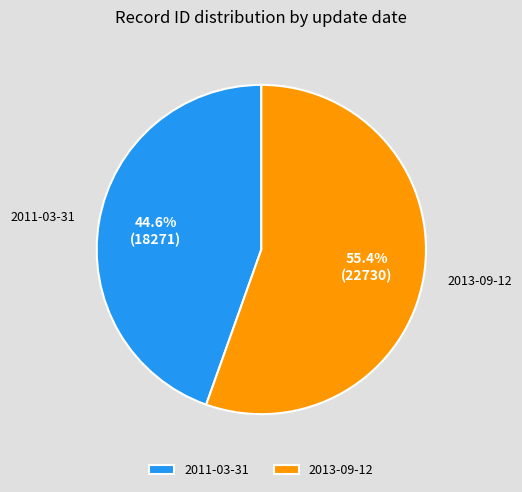

The 2013-09-12 slice represents 55% of the pie. True or false?

True